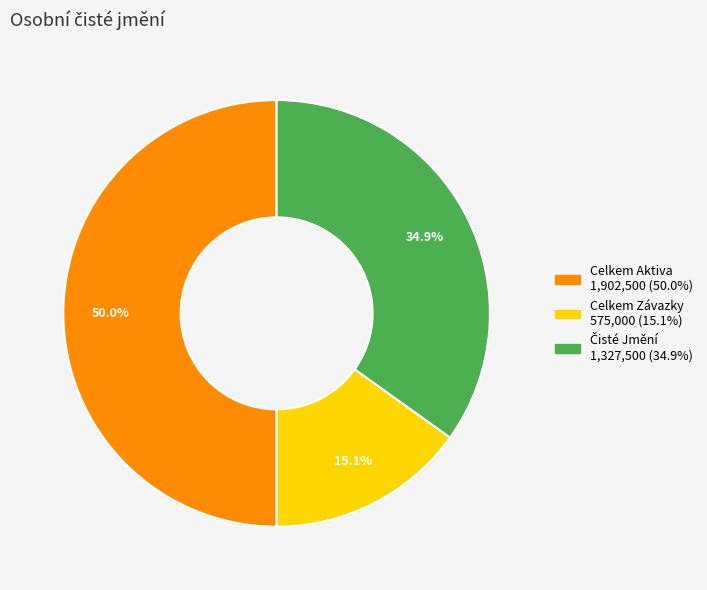

Between Celkem Závazky and Celkem Aktiva, which is larger?

Celkem Aktiva